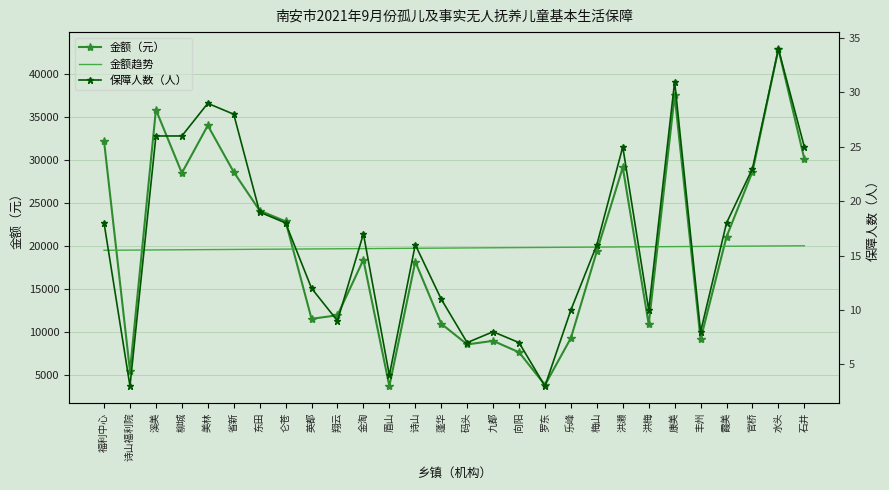

What are all the series names shown in the legend?

金额（元）, 金额趋势, 保障人数（人）